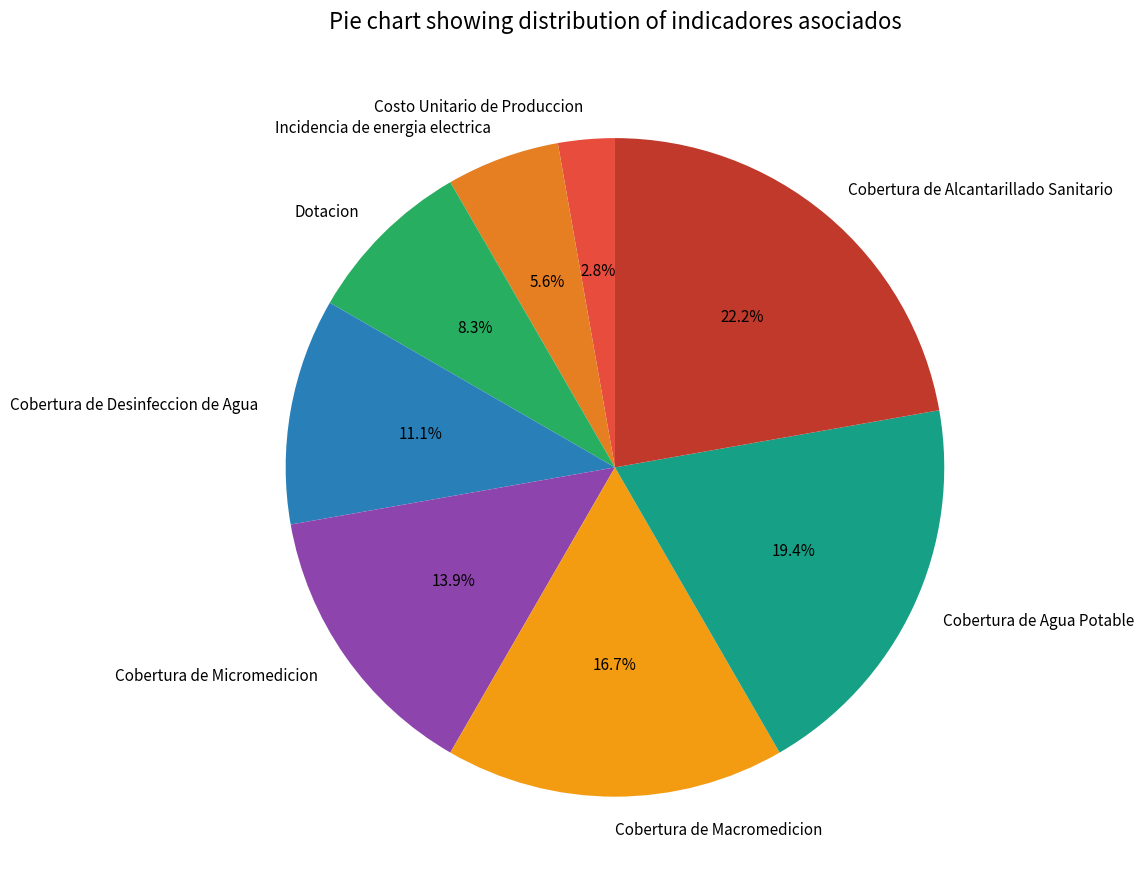

To the nearest percent, what percentage of the pie is Dotacion?

8%